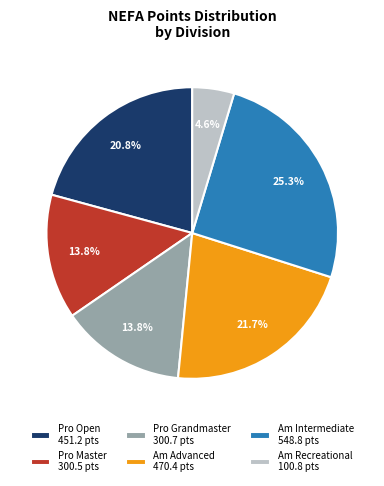

What is the largest slice in the pie chart?

Am Intermediate 548.8 pts